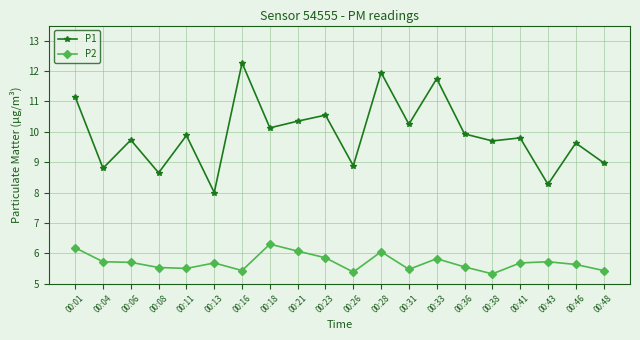

In P1, how many points are higher than both neighbors (excluding endpoints)?

8